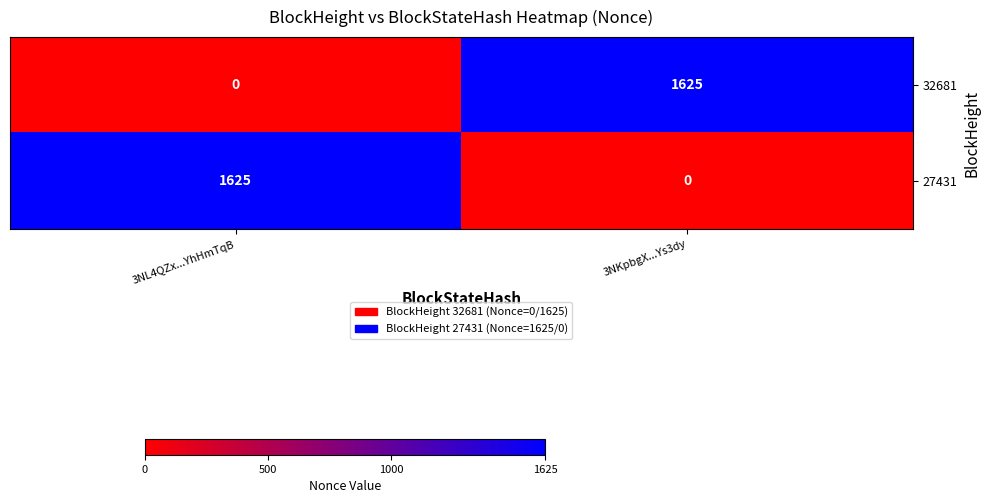

How many data points in 27431 are less than 1625?

1